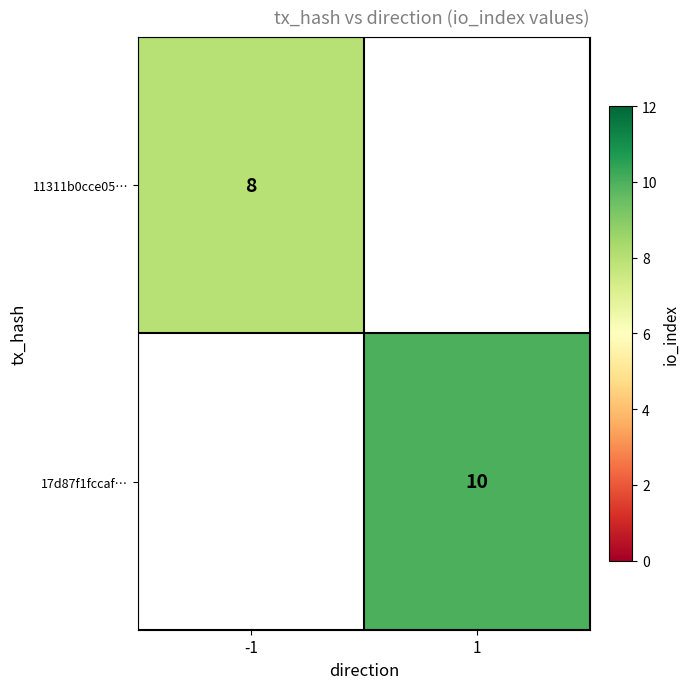

Which category has the highest value across all series?

1